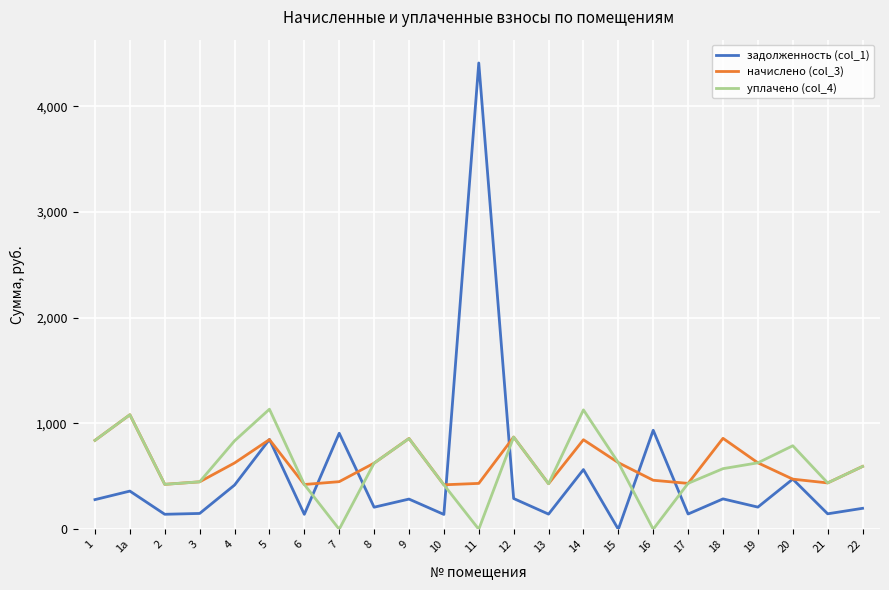

What is the total value across all series at 11?

4842.1